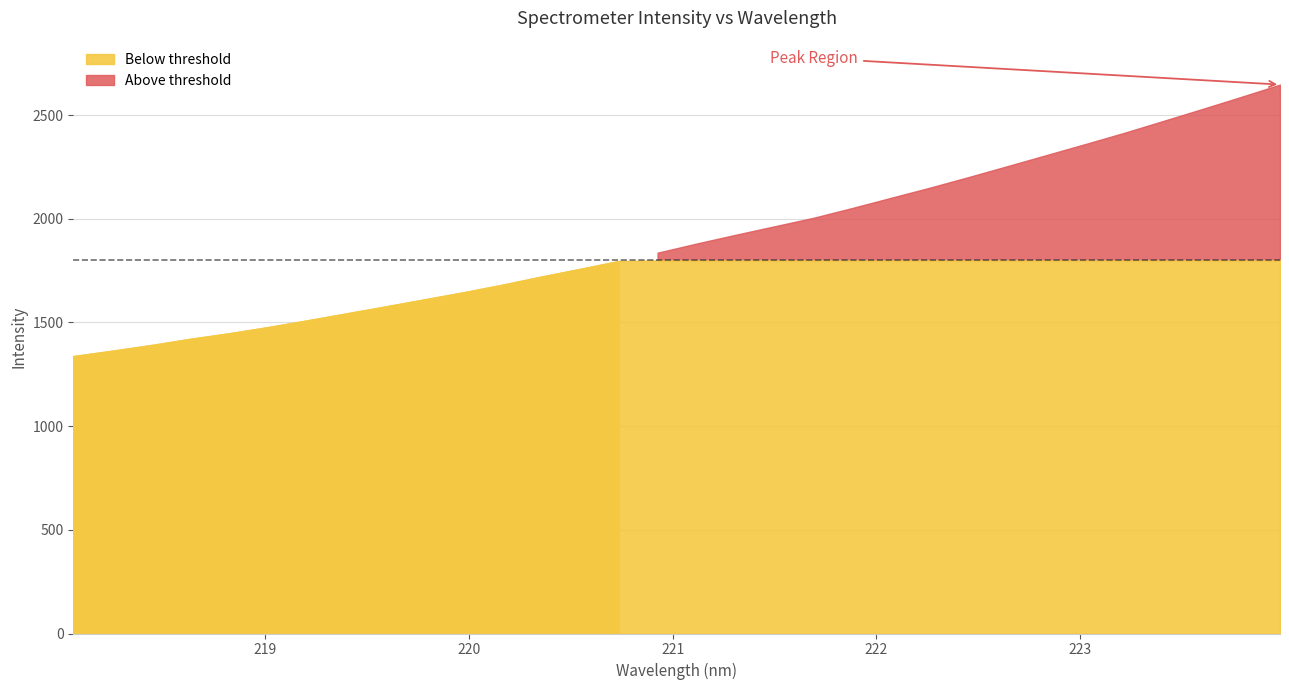

What is the label of the 30th point from the right?

218.442